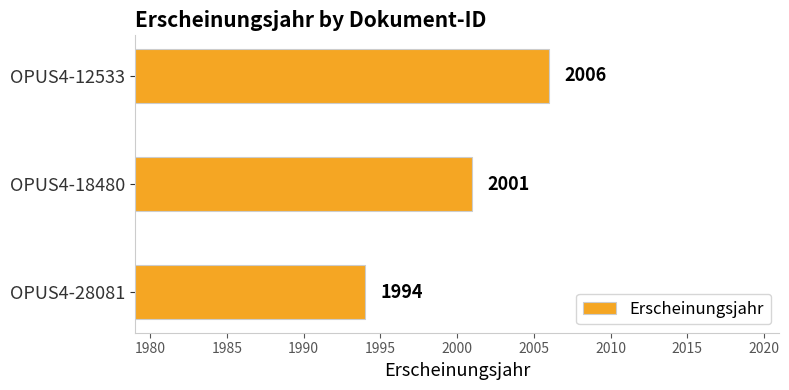

How many values are below 2001?

1